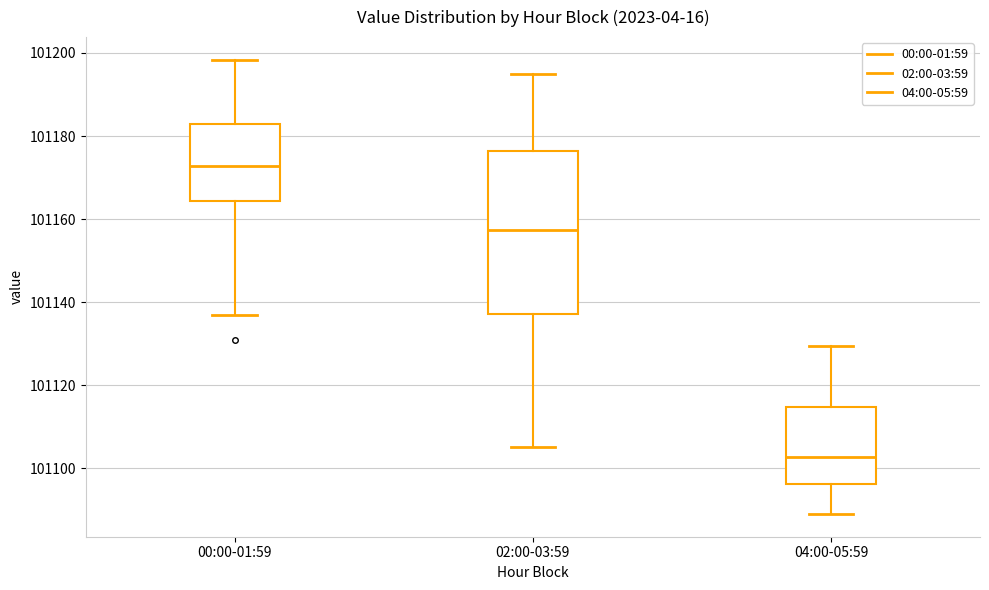

Where does the median line of the box for 02:00-03:59 sit on the y-axis? The values are not printed on the chart, so give them approximately, as read against the axis.

101158